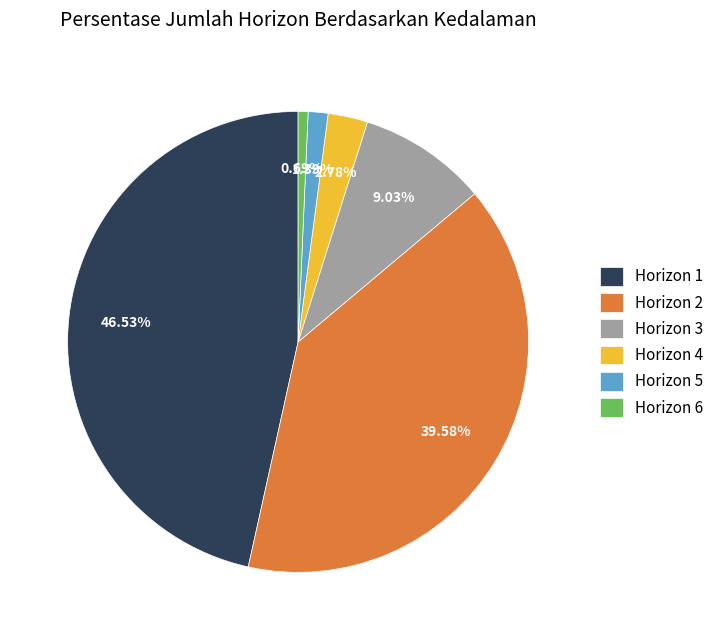

Which slice is the smallest?

Horizon 6